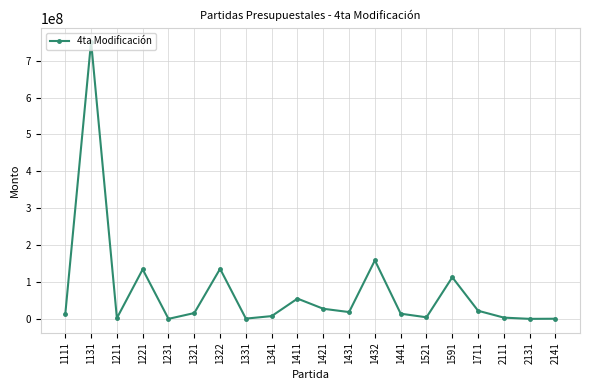

At which label is the value closest to 375986678?

1432